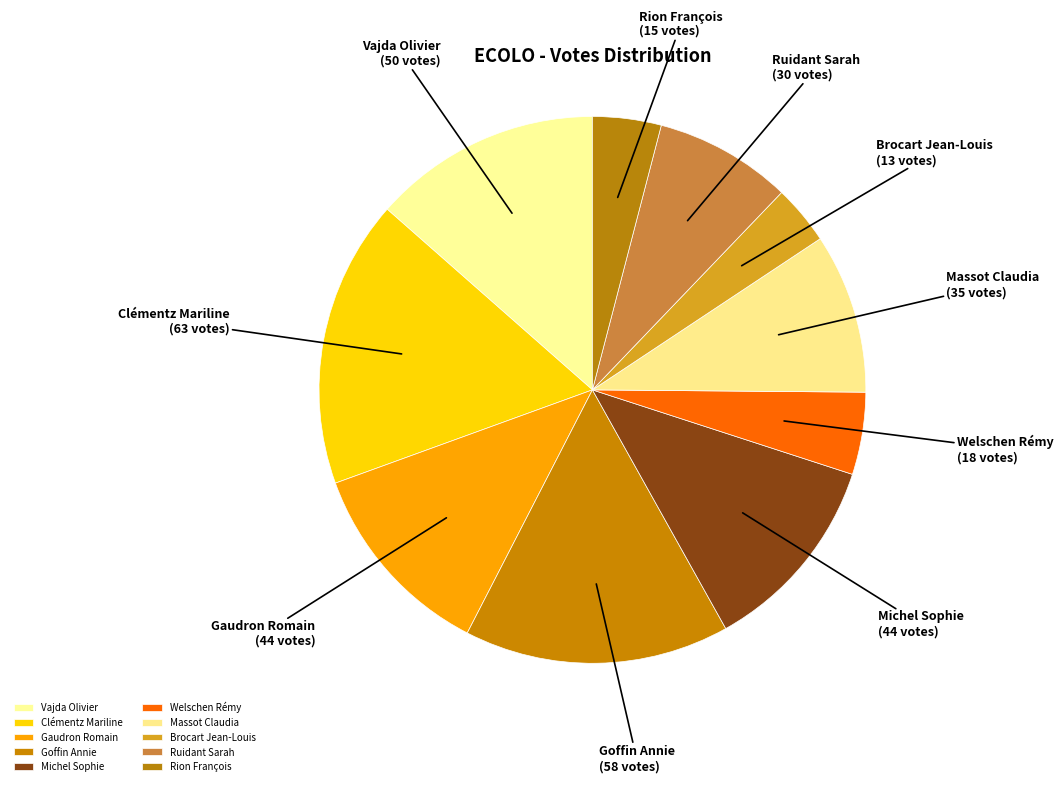

Do Vajda Olivier and Rion François together represent more than half of the pie?

No